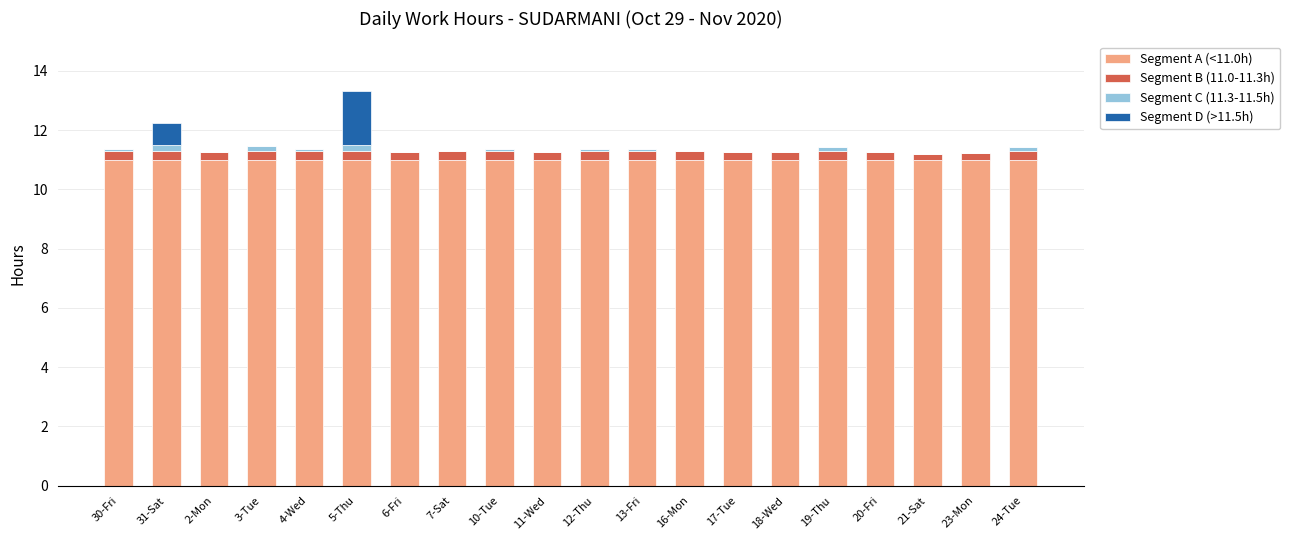

The value of Segment A (<11.0h) at 17-Tue is 14.7. True or false?

False